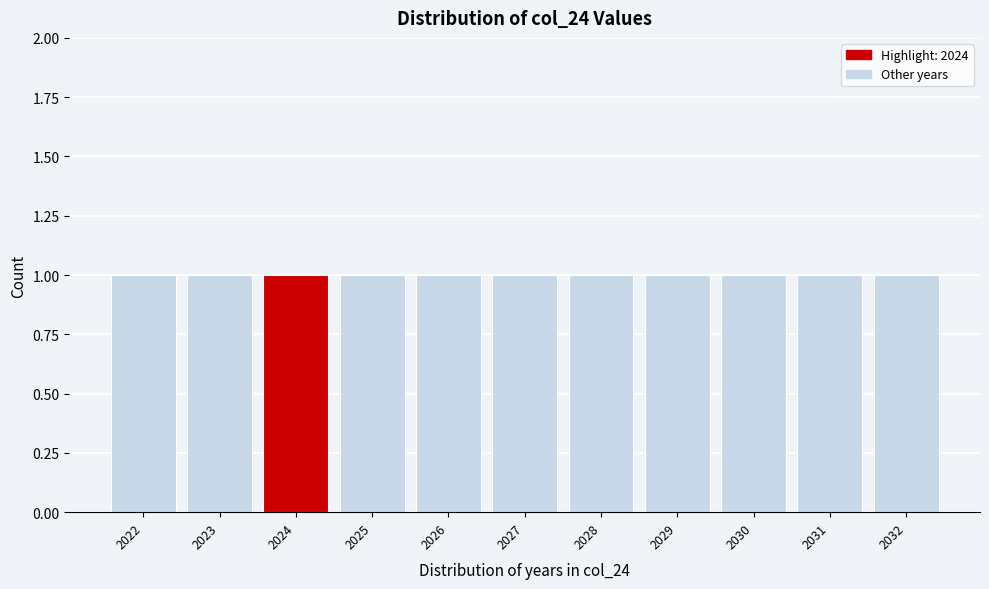

Reading left to right, transcribe this chart: for each bar, give the range it covers on the x-axis and its height. The values are not printed on the chart, so give them approximately, as read against the axis.

2021.5 to 2022.5: 1
2022.5 to 2023.5: 1
2023.5 to 2024.5: 1
2024.5 to 2025.5: 1
2025.5 to 2026.5: 1
2026.5 to 2027.5: 1
2027.5 to 2028.5: 1
2028.5 to 2029.5: 1
2029.5 to 2030.5: 1
2030.5 to 2031.5: 1
2031.5 to 2032.5: 1